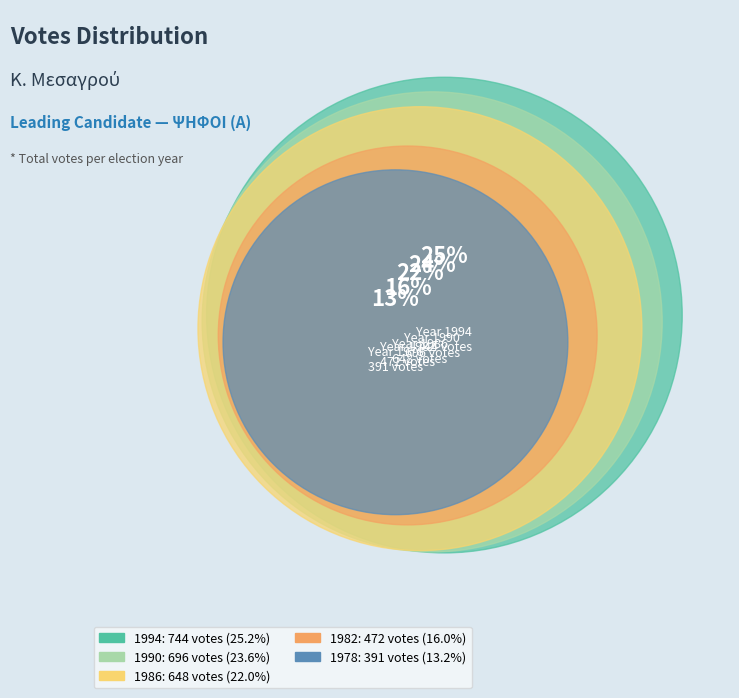

What is the total percentage of 1990 and 1982?

39.6%